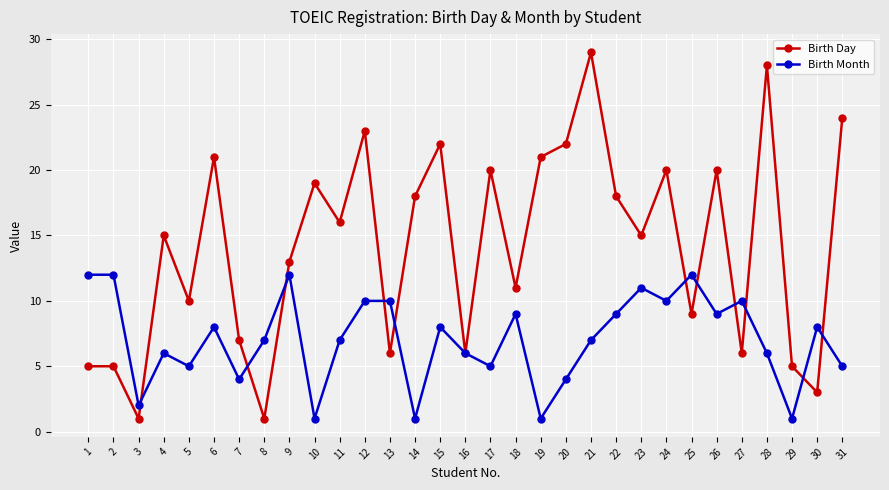

What is the difference between the second highest and second lowest values in the Birth Day series?

27